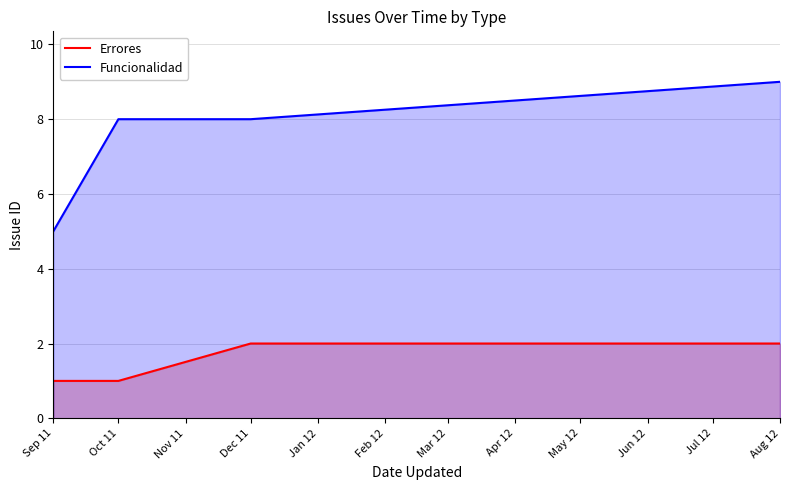

List the series in order of their overall mean, highest first.

Funcionalidad, Errores